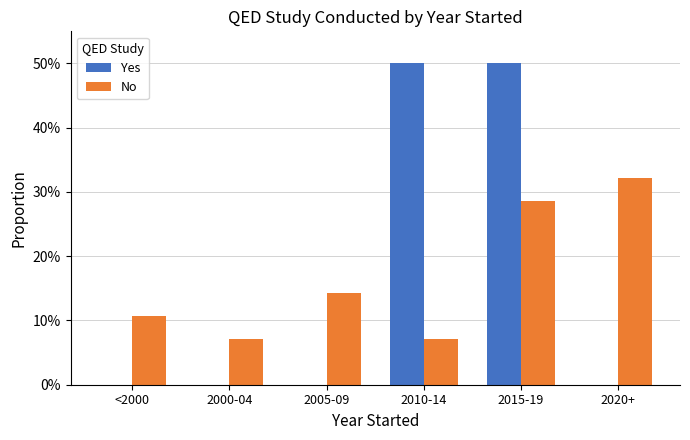

Which label corresponds to the largest value in the chart?

2010-14